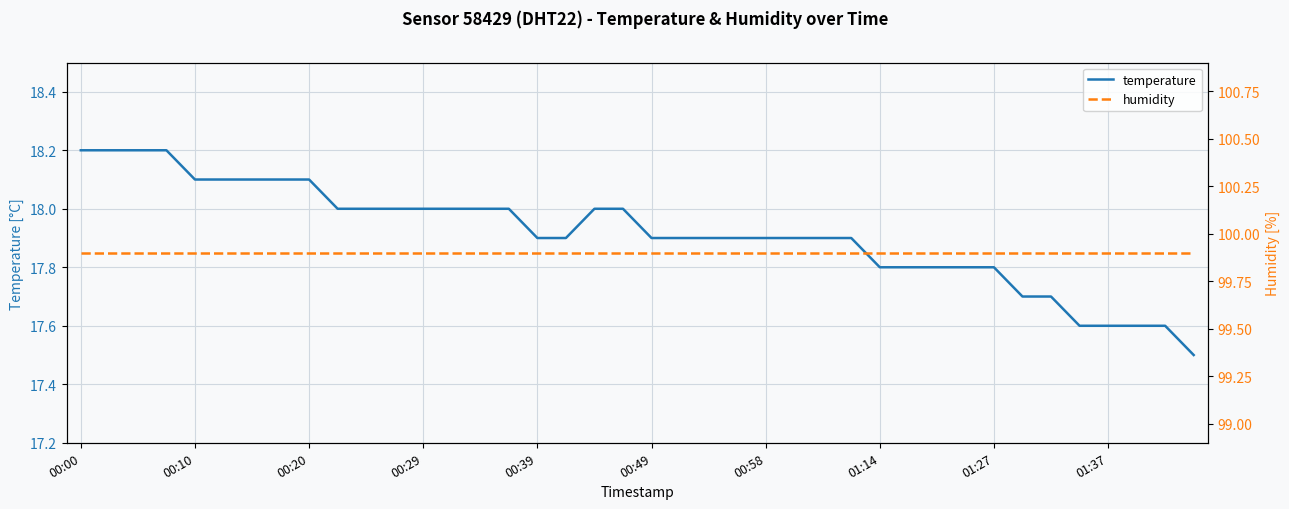

The value of temperature at 01:27 is 17.8. True or false?

True